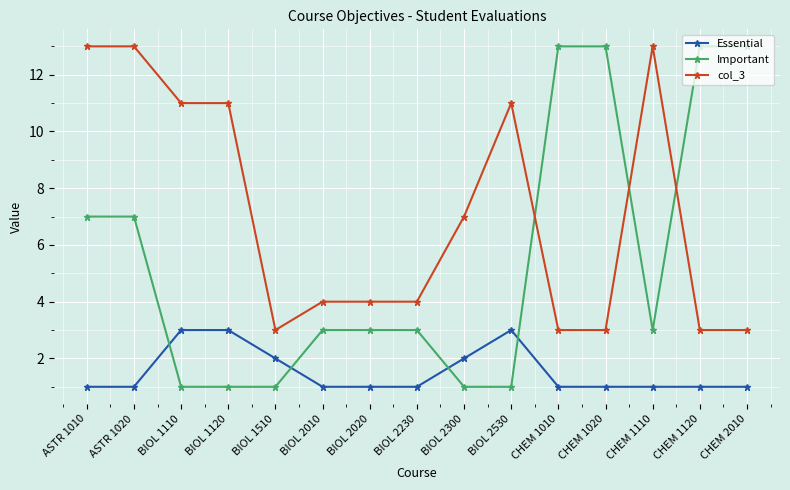

At how many categories does at least one series exceed 1?

15